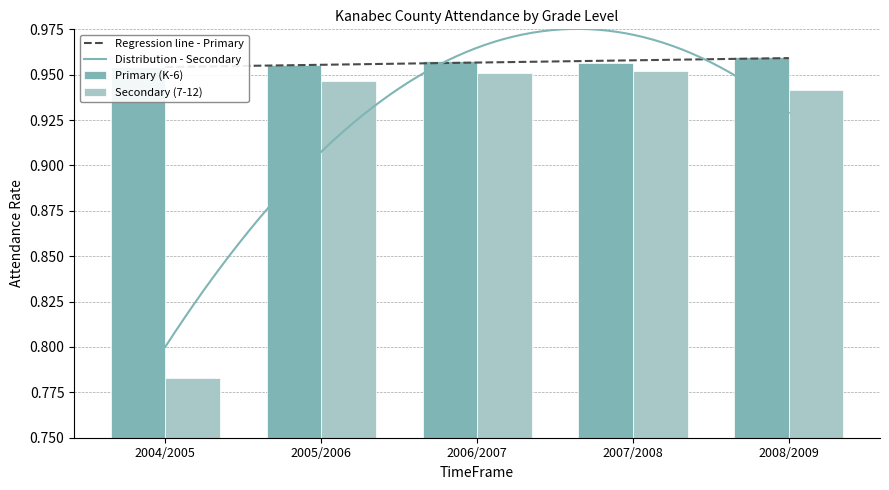

Is it true that Secondary (7-12) equals 0.9 at 2008/2009?

True